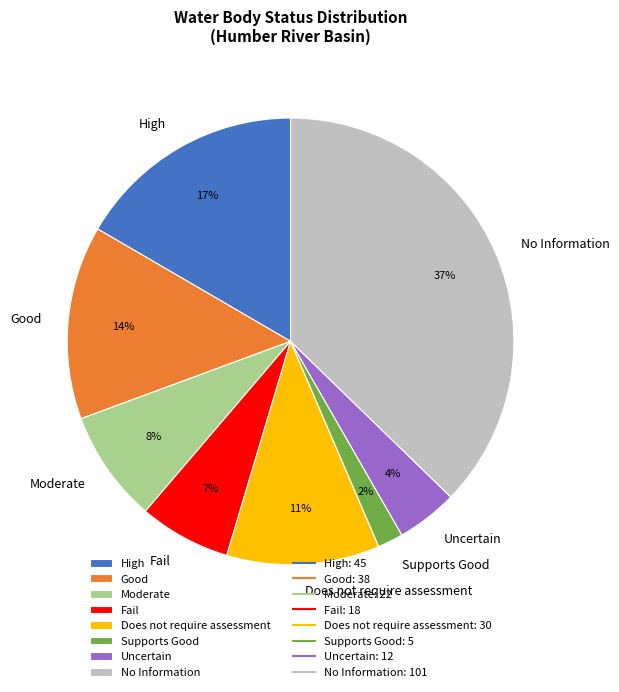

How many segments does this pie chart have?

8